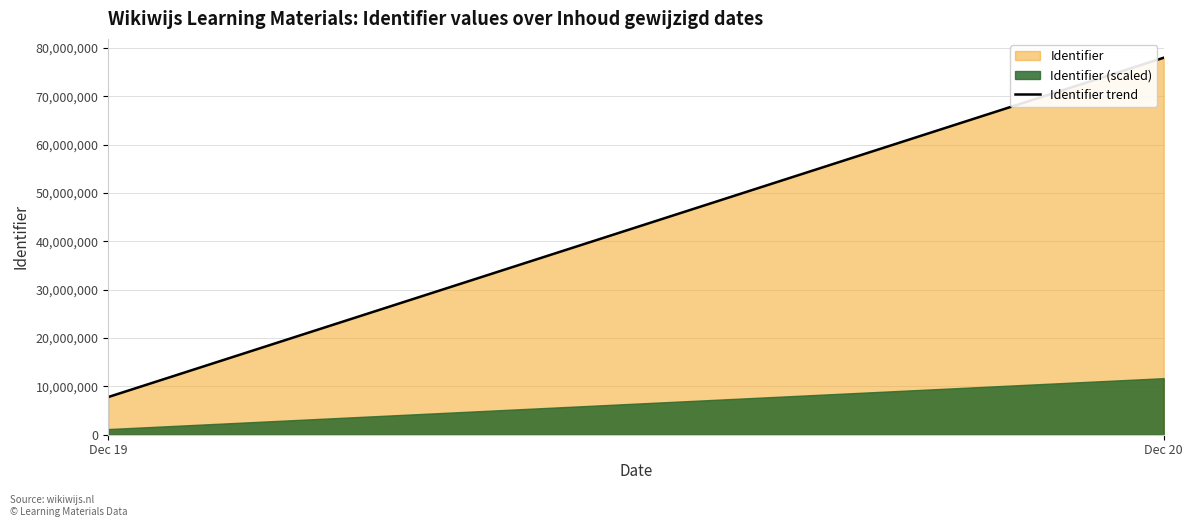

Which has a higher value, Dec 19 or Dec 20?

Dec 20